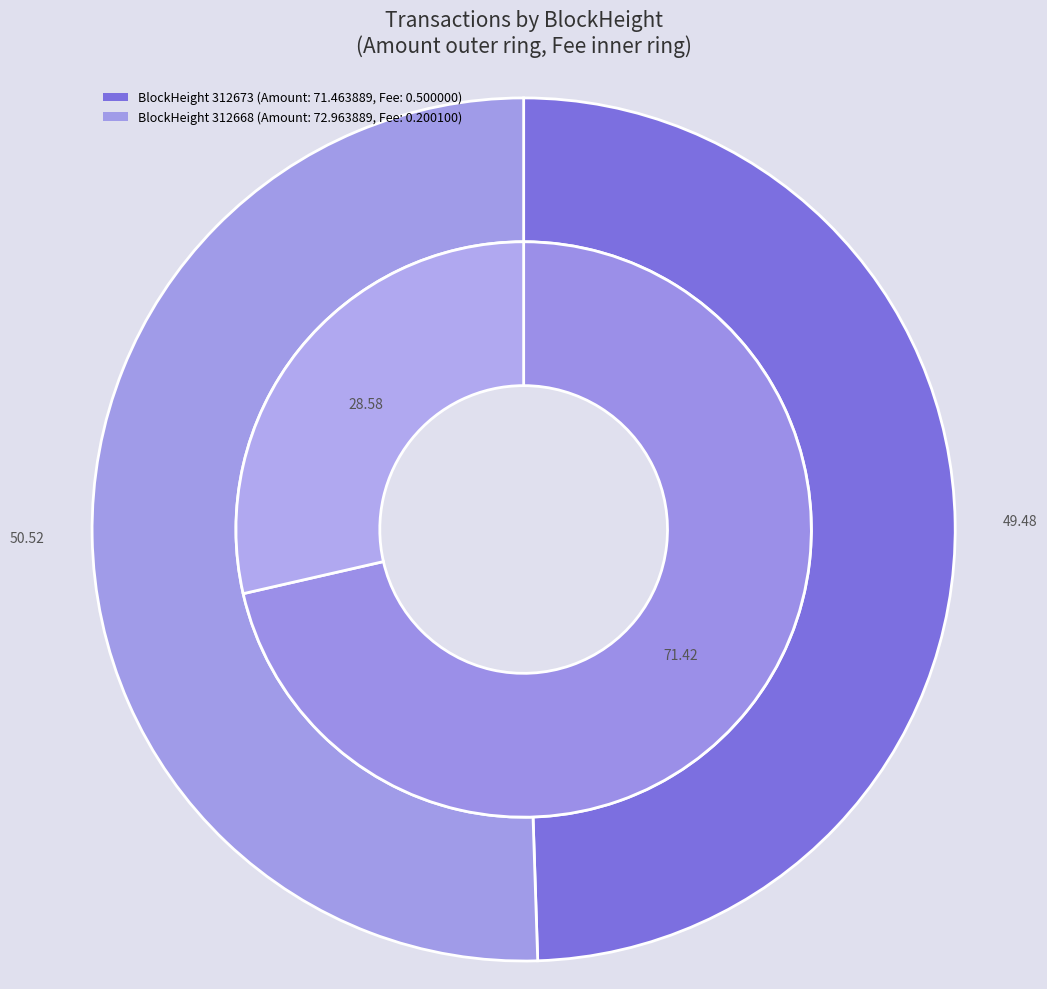

What is the total percentage of 312668 and 312673?

100.0%